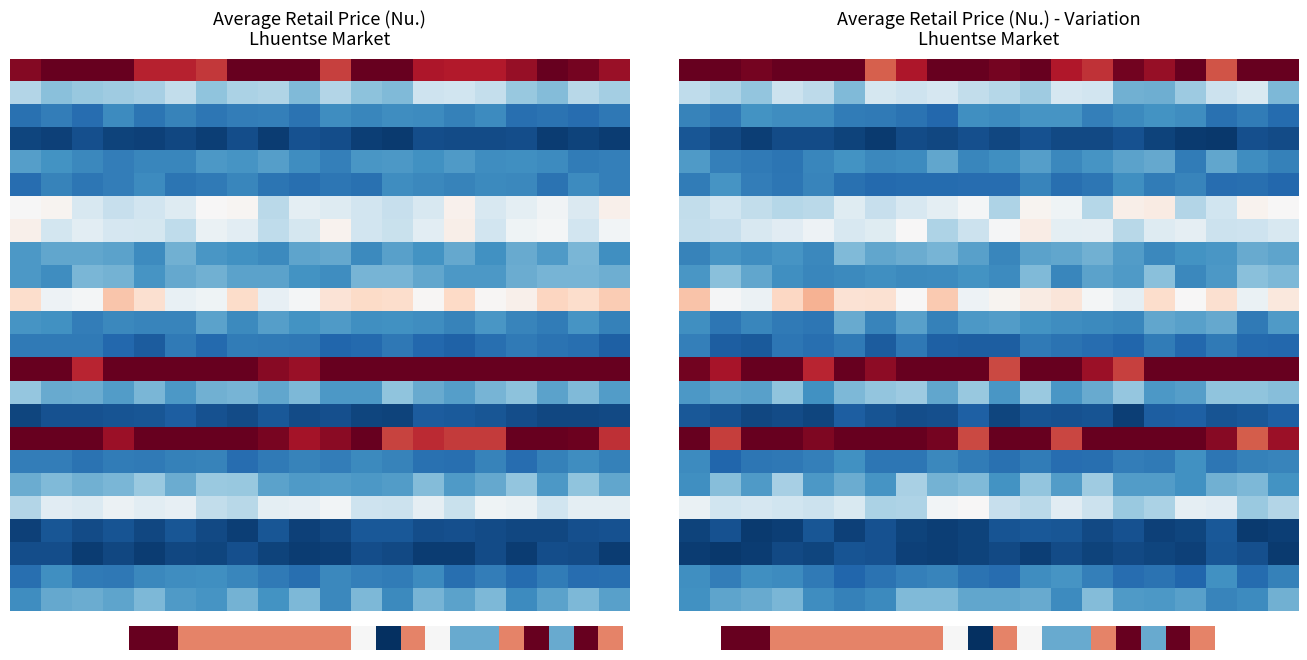

Count the number of data series in this chart.

24